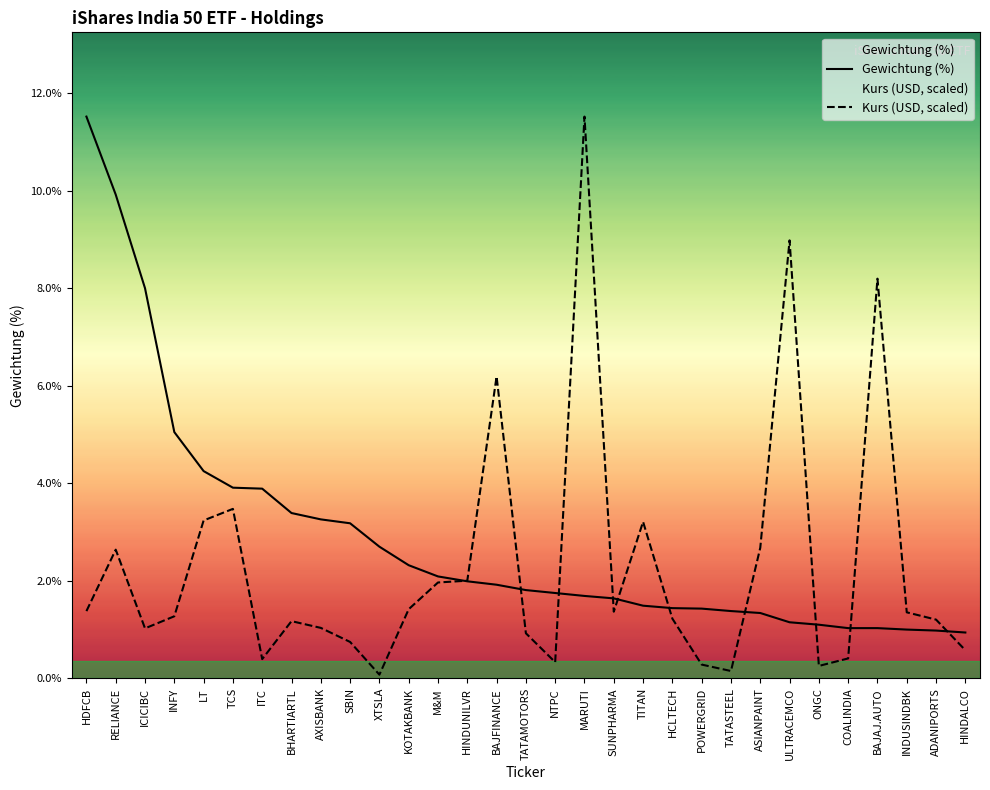

Reading left to right, transcribe all the data shown in this chart.

Gewichtung (%): HDFCB=11.5	RELIANCE=9.9	ICICIBC=8.0	INFY=5.0	LT=4.2	TCS=3.9	ITC=3.9	BHARTIARTL=3.4	AXISBANK=3.3	SBIN=3.2	XTSLA=2.7	KOTAKBANK=2.3	M&M=2.1	HINDUNILVR=2.0	BAJFINANCE=1.9	TATAMOTORS=1.8	NTPC=1.8	MARUTI=1.7	SUNPHARMA=1.6	TITAN=1.5	HCLTECH=1.4	POWERGRID=1.4	TATASTEEL=1.4	ASIANPAINT=1.3	ULTRACEMCO=1.1	ONGC=1.1	COALINDIA=1.0	BAJAJ.AUTO=1.0	INDUSINDBK=1.0	ADANIPORTS=1.0	HINDALCO=0.9
Kurs (USD, scaled): HDFCB=1.4	RELIANCE=2.6	ICICIBC=1.0	INFY=1.3	LT=3.2	TCS=3.5	ITC=0.4	BHARTIARTL=1.2	AXISBANK=1.0	SBIN=0.7	XTSLA=0.1	KOTAKBANK=1.4	M&M=2.0	HINDUNILVR=2.0	BAJFINANCE=6.2	TATAMOTORS=0.9	NTPC=0.3	MARUTI=11.5	SUNPHARMA=1.4	TITAN=3.2	HCLTECH=1.2	POWERGRID=0.3	TATASTEEL=0.2	ASIANPAINT=2.7	ULTRACEMCO=9.0	ONGC=0.3	COALINDIA=0.4	BAJAJ.AUTO=8.2	INDUSINDBK=1.4	ADANIPORTS=1.2	HINDALCO=0.6